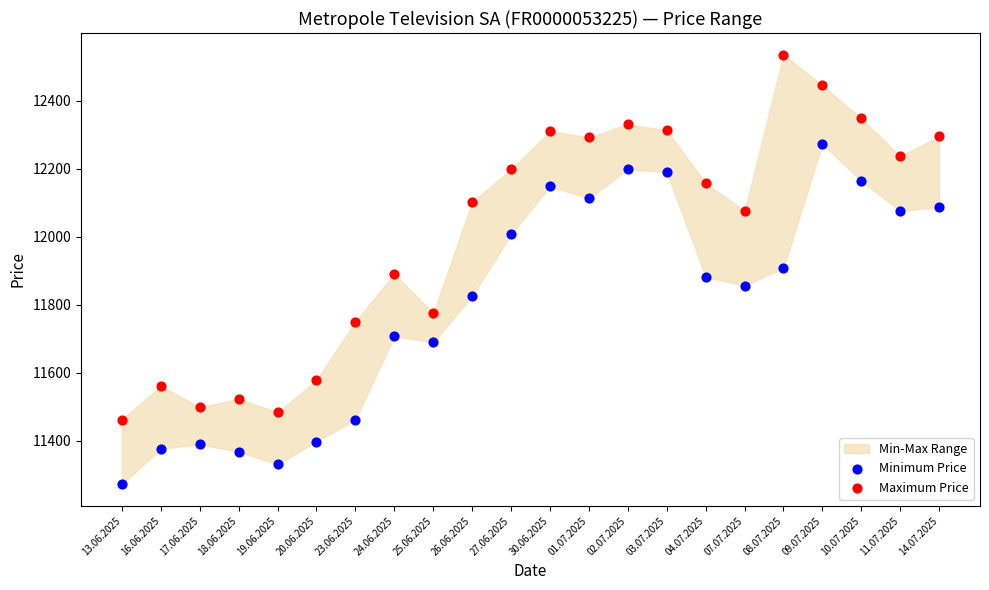

Which series has the largest Y range (max minus min)?

Maximum Price